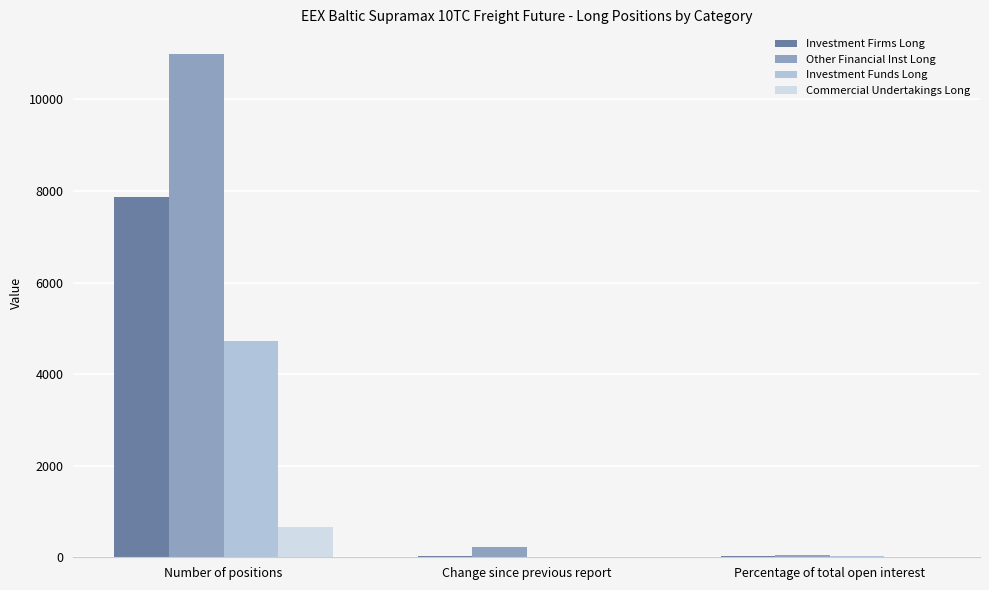

What are all the series names shown in the legend?

Investment Firms Long, Other Financial Inst Long, Investment Funds Long, Commercial Undertakings Long